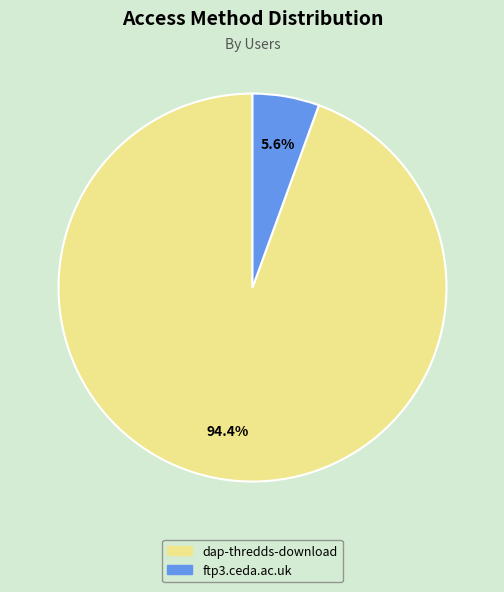

Does ftp3.ceda.ac.uk represent more than half of the total?

No